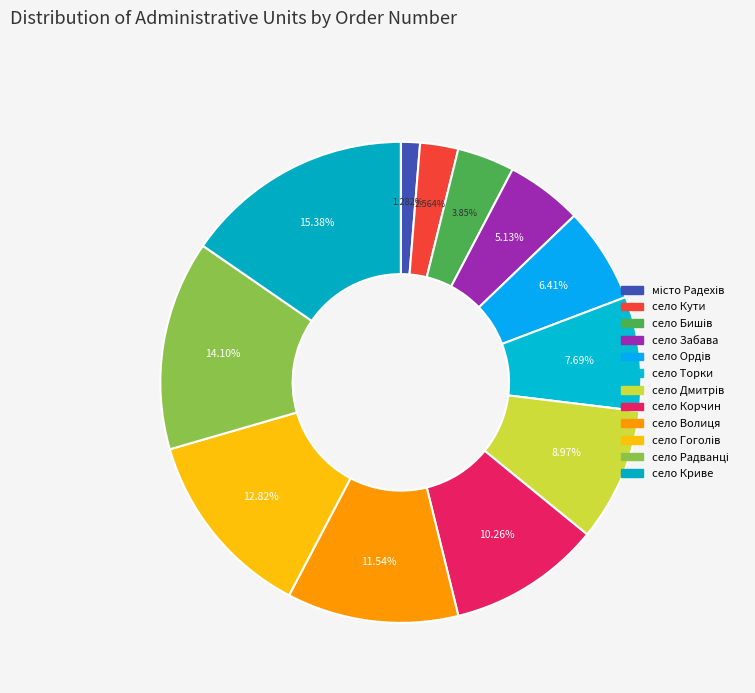

How many segments does this pie chart have?

12